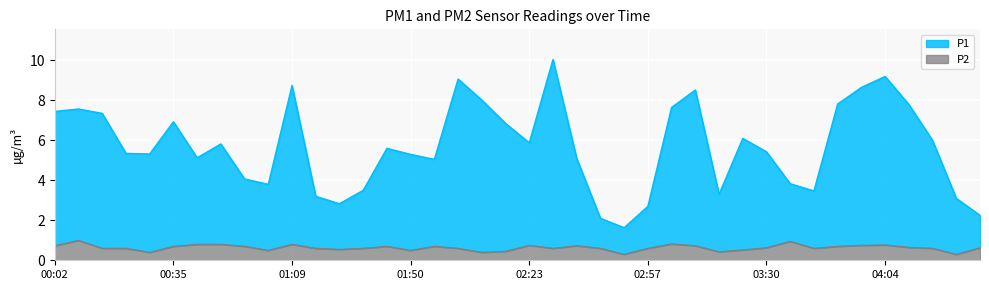

At which label does P2 reach its peak?

00:09